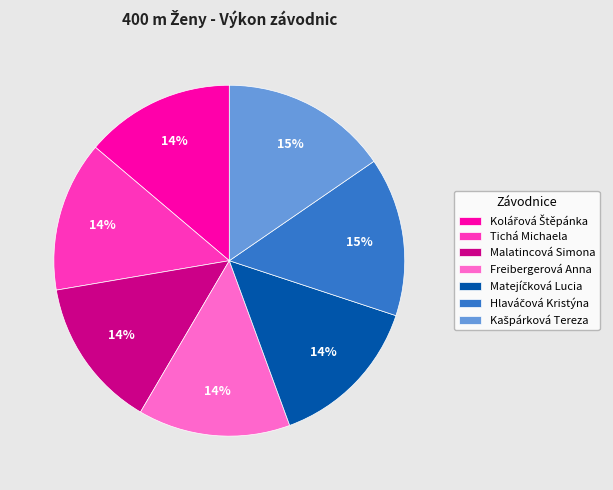

To the nearest percent, what is the average slice percentage?

14%